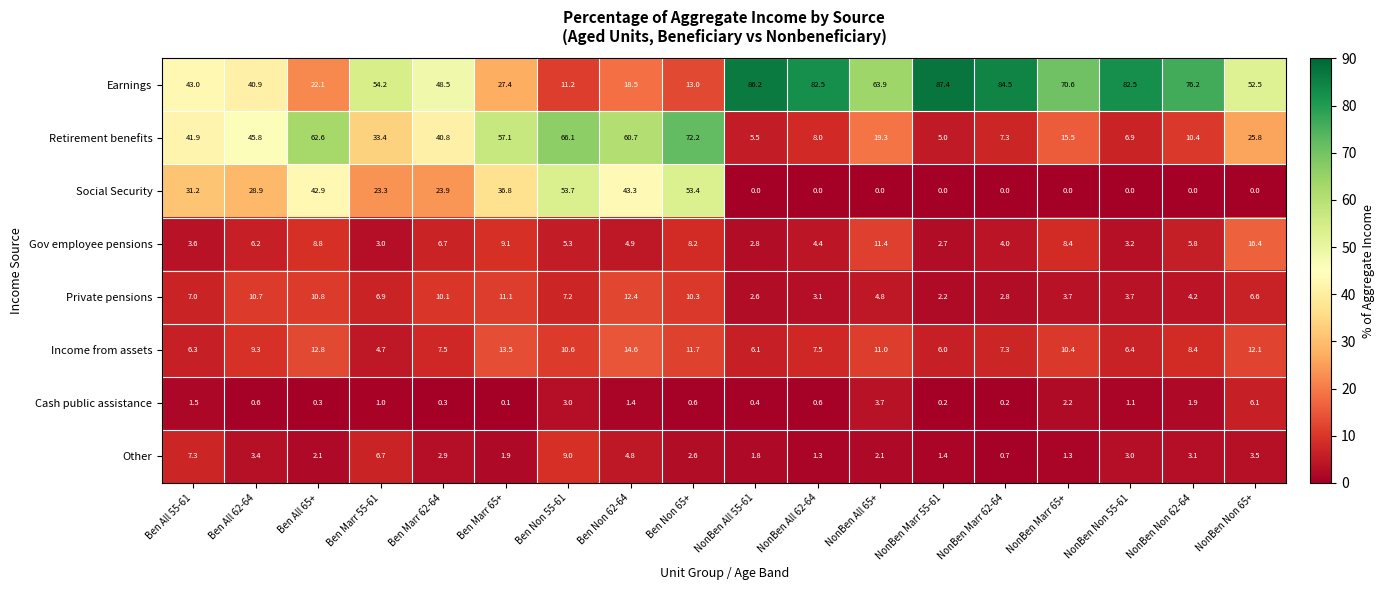

At how many categories does at least one series exceed 73?

6